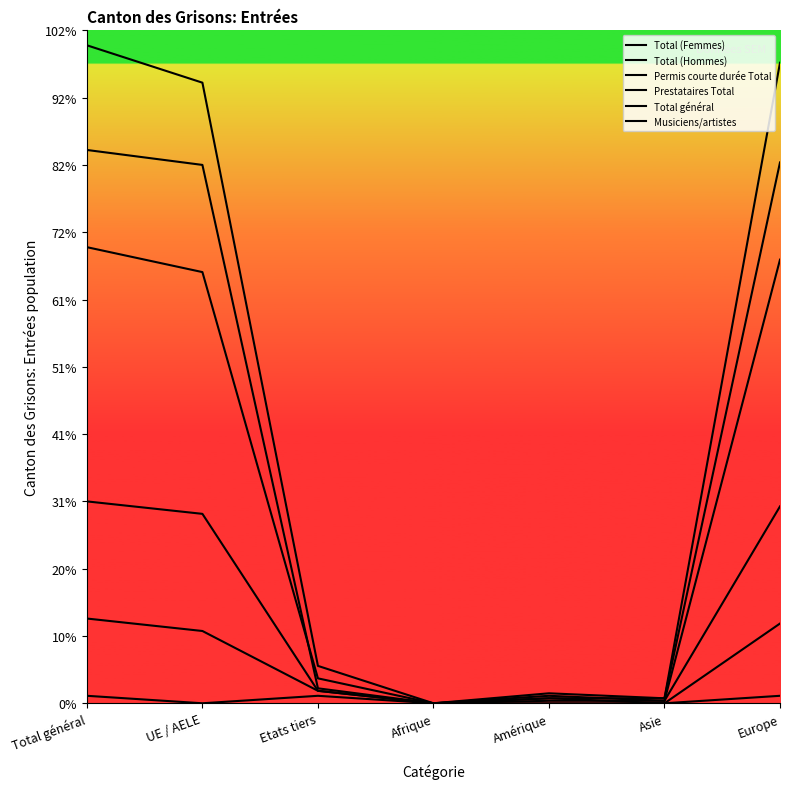

Reading left to right, what are all the values shown in this chart?

Total (Femmes): Total général=81	UE / AELE=76	Etats tiers=5	Afrique=0	Amérique=1	Asie=1	Europe=79
Total (Hommes): Total général=183	UE / AELE=173	Etats tiers=10	Afrique=0	Amérique=3	Asie=1	Europe=178
Permis courte durée Total: Total général=222	UE / AELE=216	Etats tiers=6	Afrique=0	Amérique=2	Asie=2	Europe=217
Prestataires Total: Total général=34	UE / AELE=29	Etats tiers=5	Afrique=0	Amérique=2	Asie=0	Europe=32
Total général: Total général=264	UE / AELE=249	Etats tiers=15	Afrique=0	Amérique=4	Asie=2	Europe=257
Musiciens/artistes: Total général=3	UE / AELE=0	Etats tiers=3	Afrique=0	Amérique=0	Asie=0	Europe=3